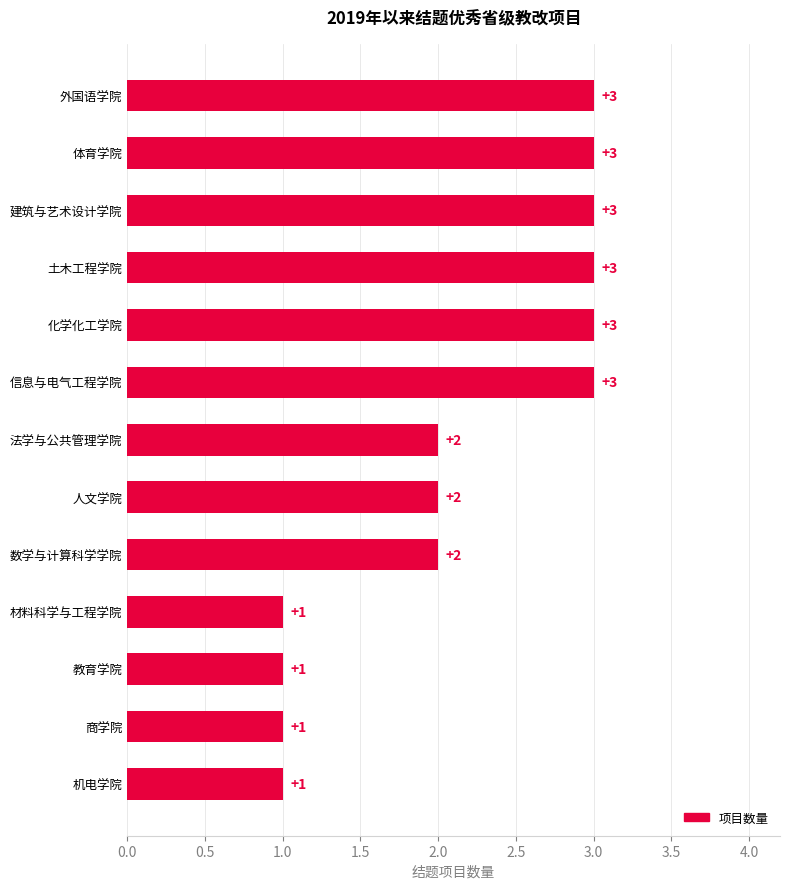

The chart shows a value of 2 at 数学与计算科学学院. True or false?

True